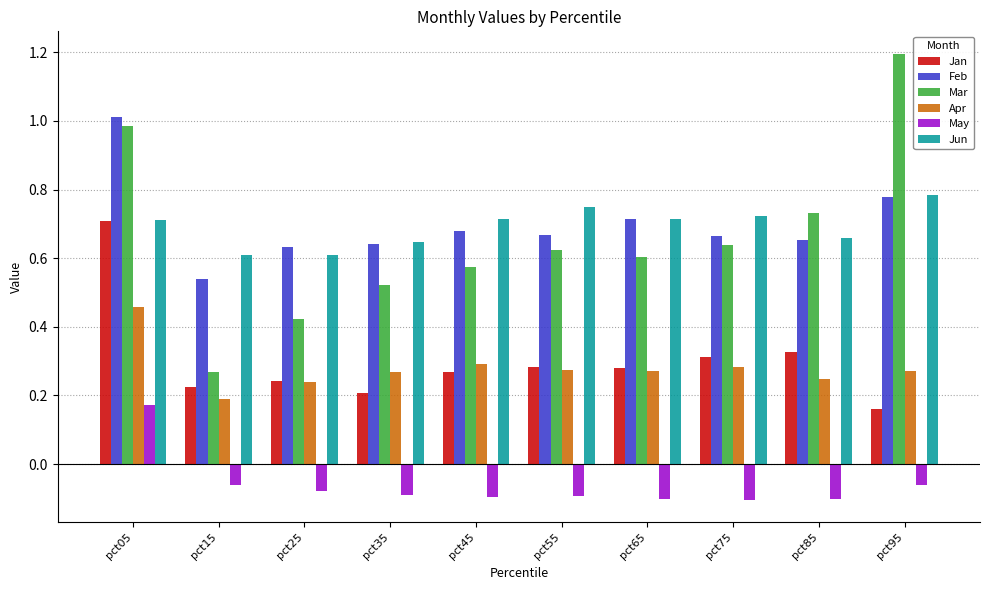

What is the difference between the maximum and minimum values in the Mar series?

0.9